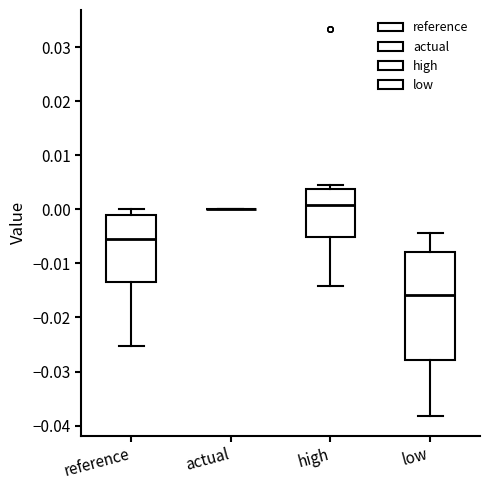

Reading left to right, transcribe this box plot: for each box, give where its median line is, the range the box spans, and where its two whiskers end, as read against the y-axis. The values are not printed on the chart, so give them approximately, as read against the axis.

reference: median -0.005, box -0.013 to -0.001, whiskers -0.025 to 0.000
actual: box collapsed to a line at 0.000, whiskers 0.000 to 0.000
high: median 0.001, box -0.005 to 0.004, whiskers -0.014 to 0.004 (just above the box's upper edge)
low: median -0.016, box -0.028 to -0.008, whiskers -0.038 to -0.004